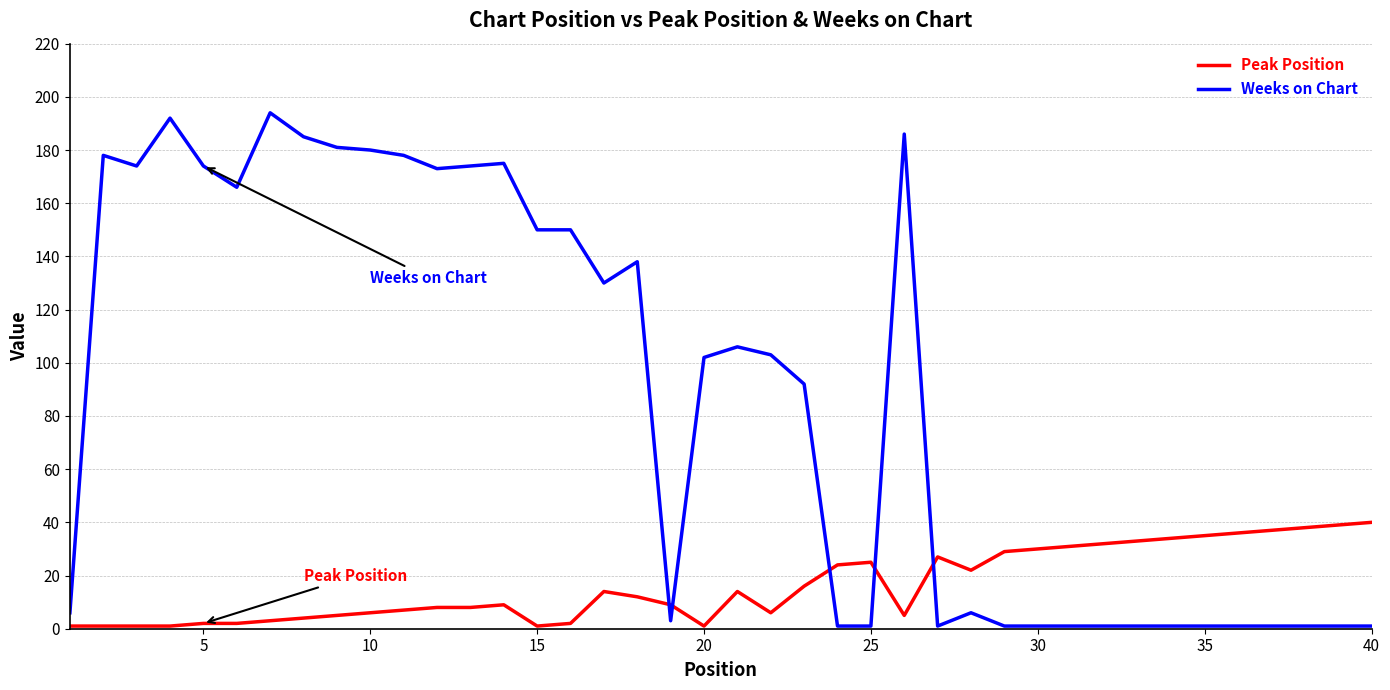

Which series has the largest total across all categories?

Weeks on Chart